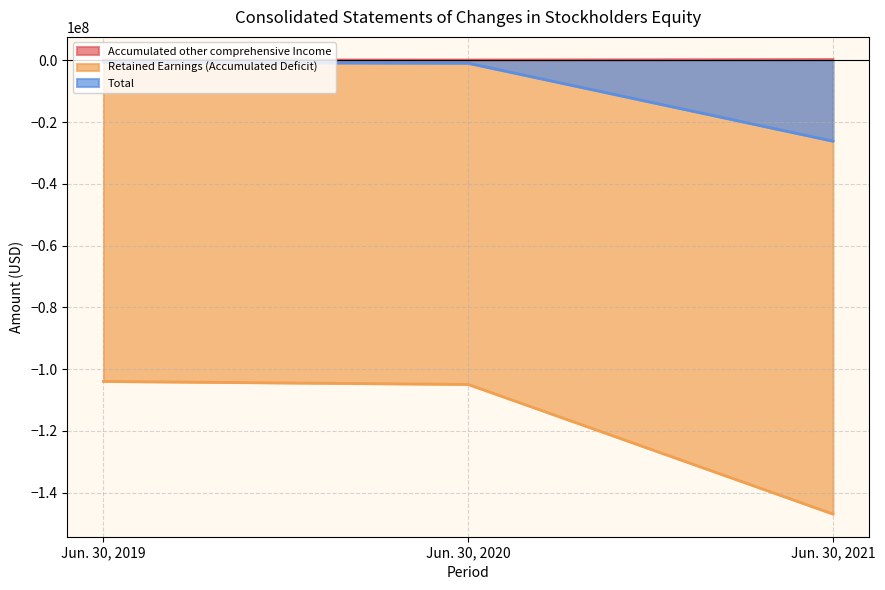

How many values in the Retained Earnings (Accumulated Deficit) series are below -104933066?

1